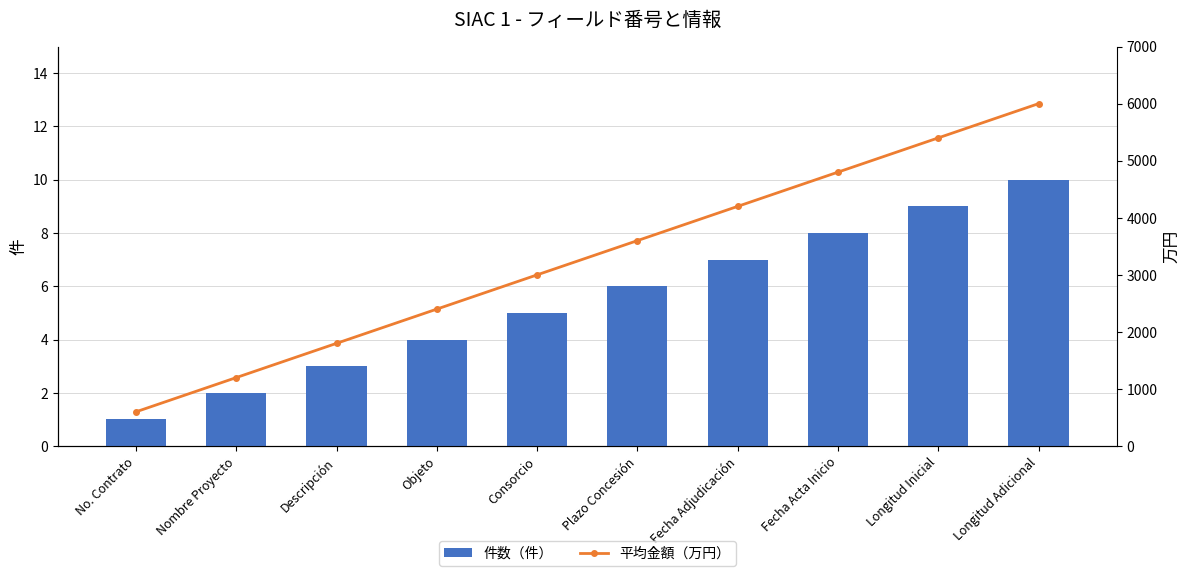

What is the difference between the highest and lowest values at No. Contrato?

599